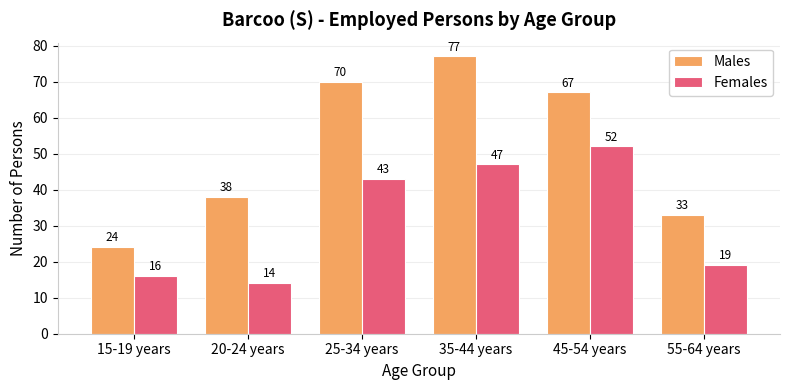

How many bars are there in each group?

2